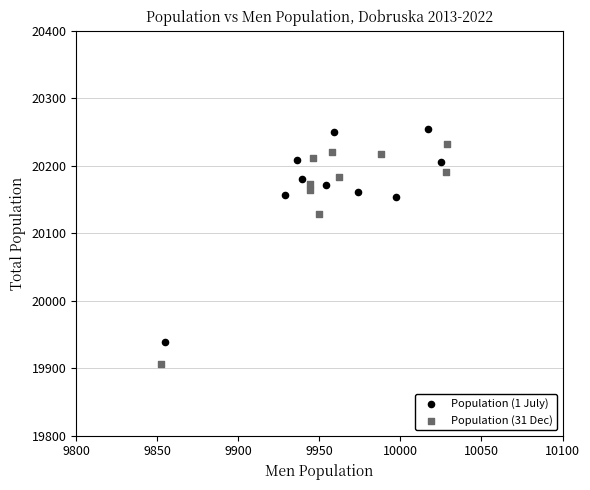

Which series has the widest spread of Y values?

Population (31 Dec)